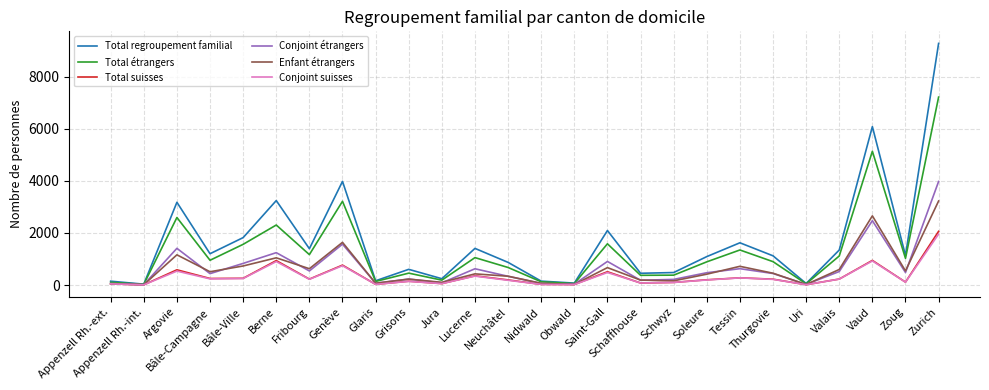

What is the maximum value shown in the chart?

9273